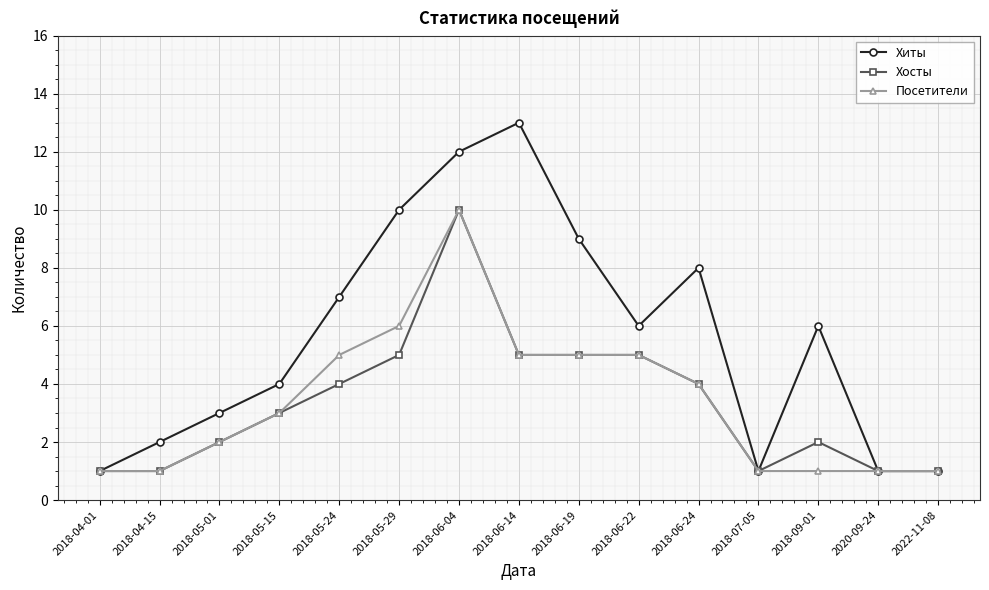

How many lines are shown in the chart?

3